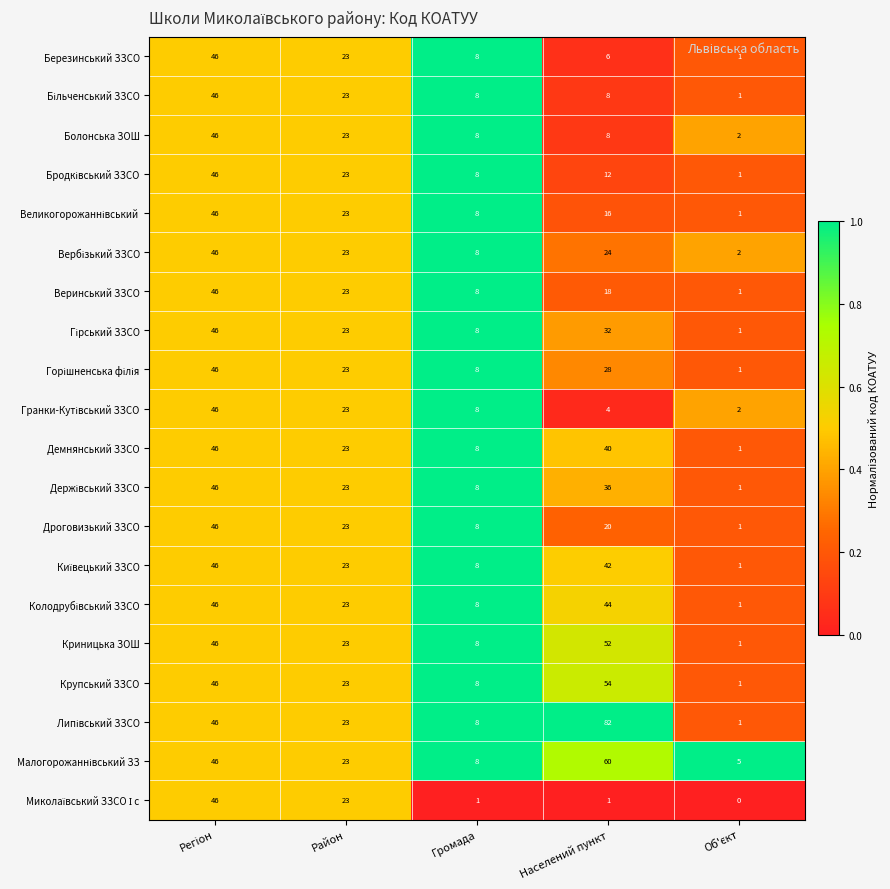

How many series are shown in this chart?

20